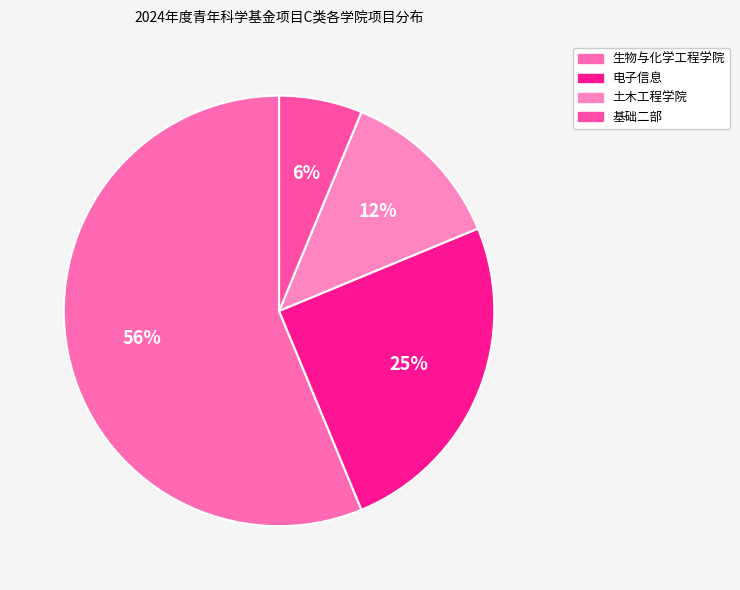

Which category has the biggest portion of the pie?

生物与化学工程学院